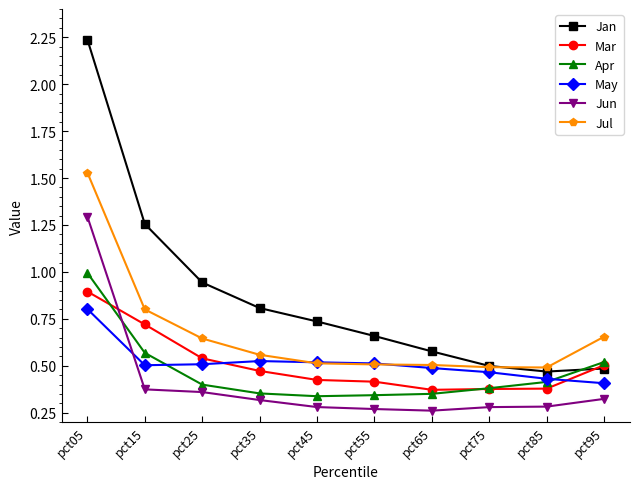

Does the chart display data point markers on the line(s)?

Yes